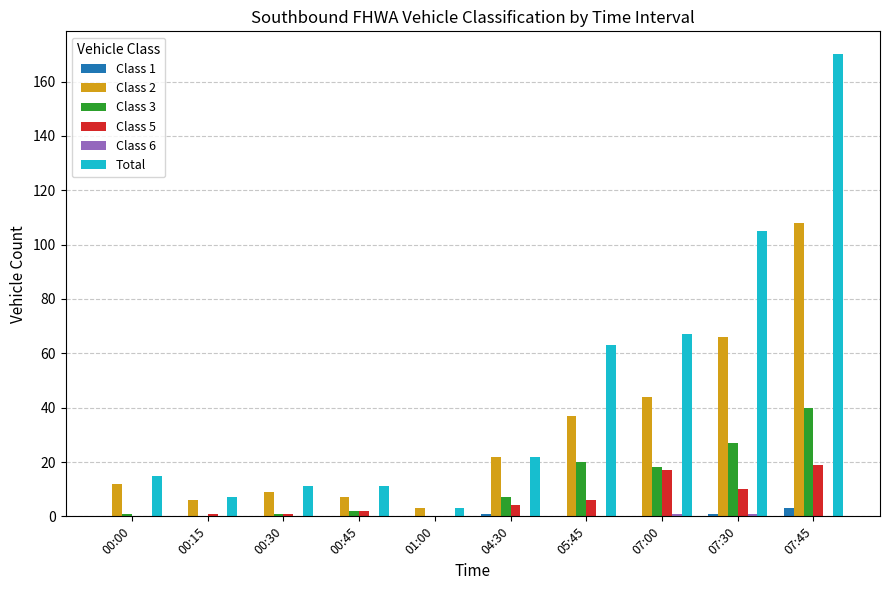

Between 00:30 and 05:45, which series saw the biggest shift?

Total